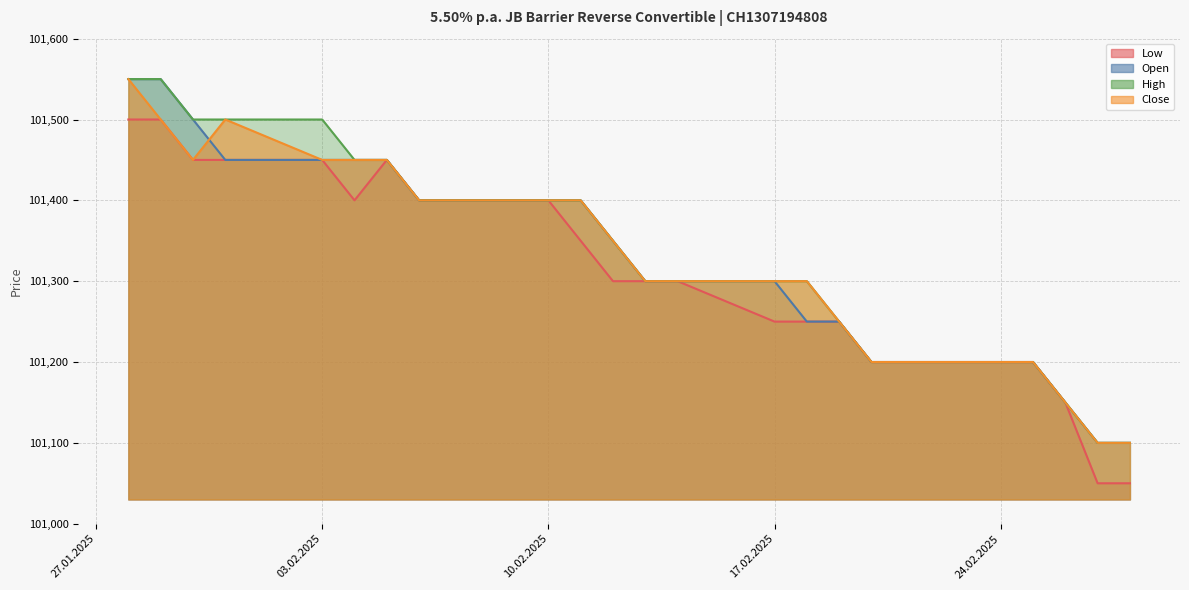

Where is High nearest to the value 101325?

12.02.2025